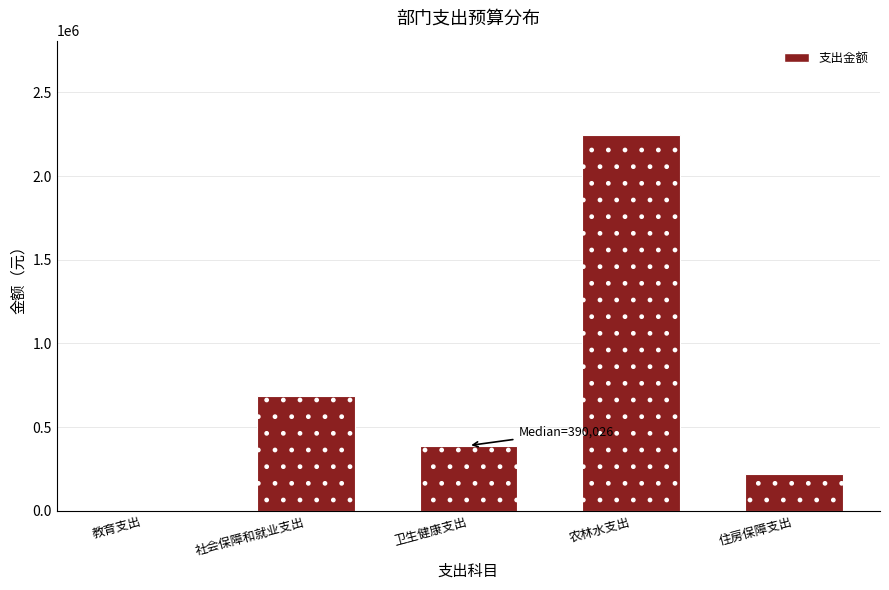

Reading right to left, transcribe all the data shown in this chart.

住房保障支出=219506.0	农林水支出=2247051.9	卫生健康支出=390026.0	社会保障和就业支出=688320.0	教育支出=3900.0